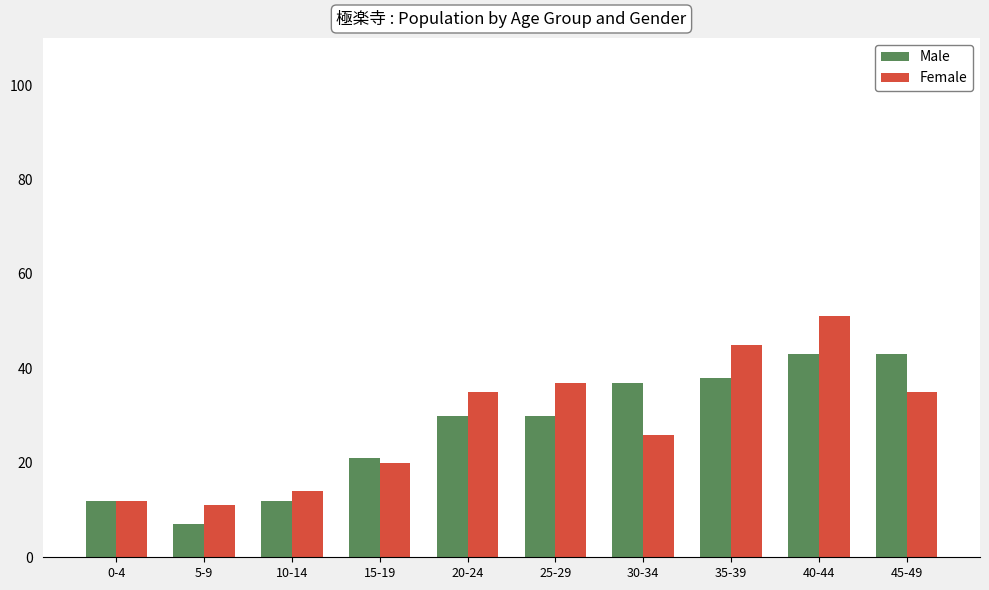

Count the number of data series in this chart.

2